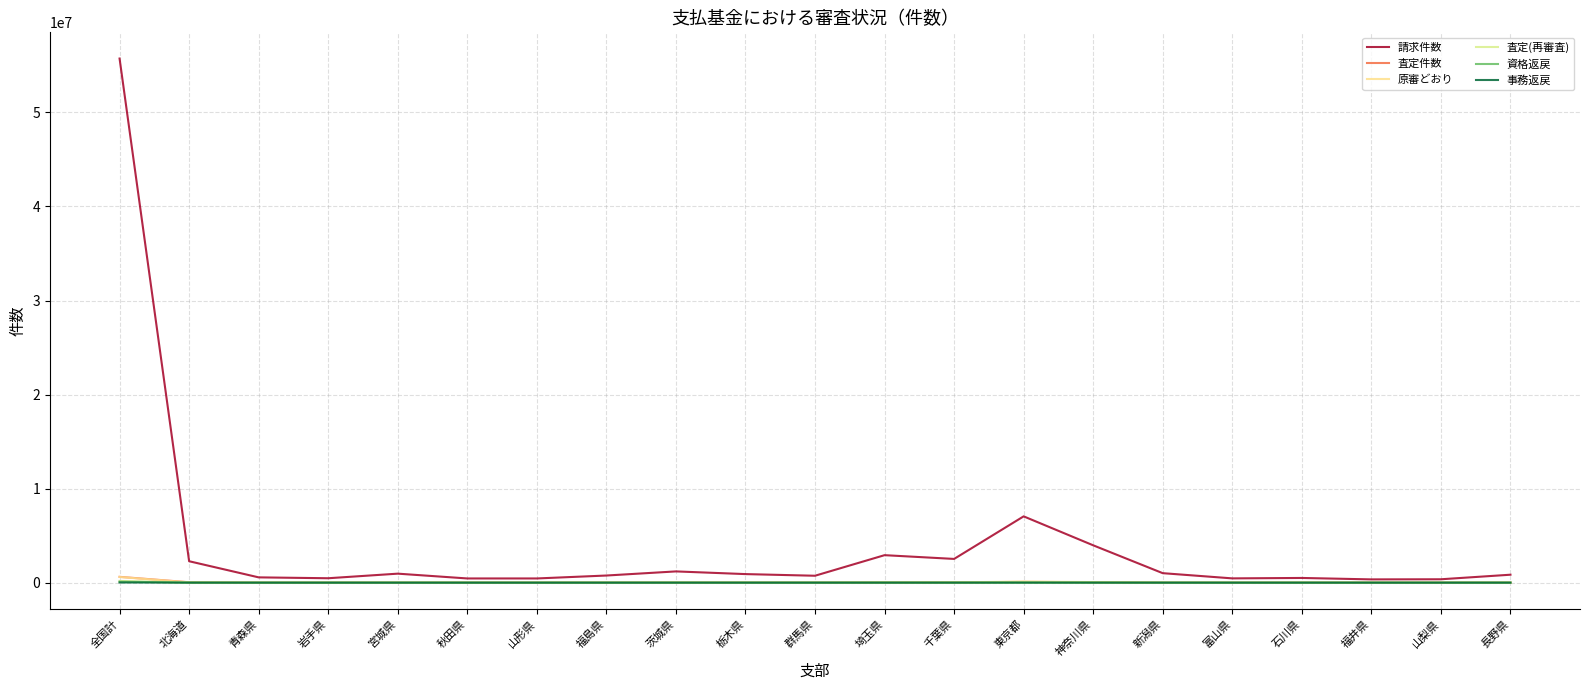

True or false: 査定件数 and 査定(再審査) cross at least once.

False